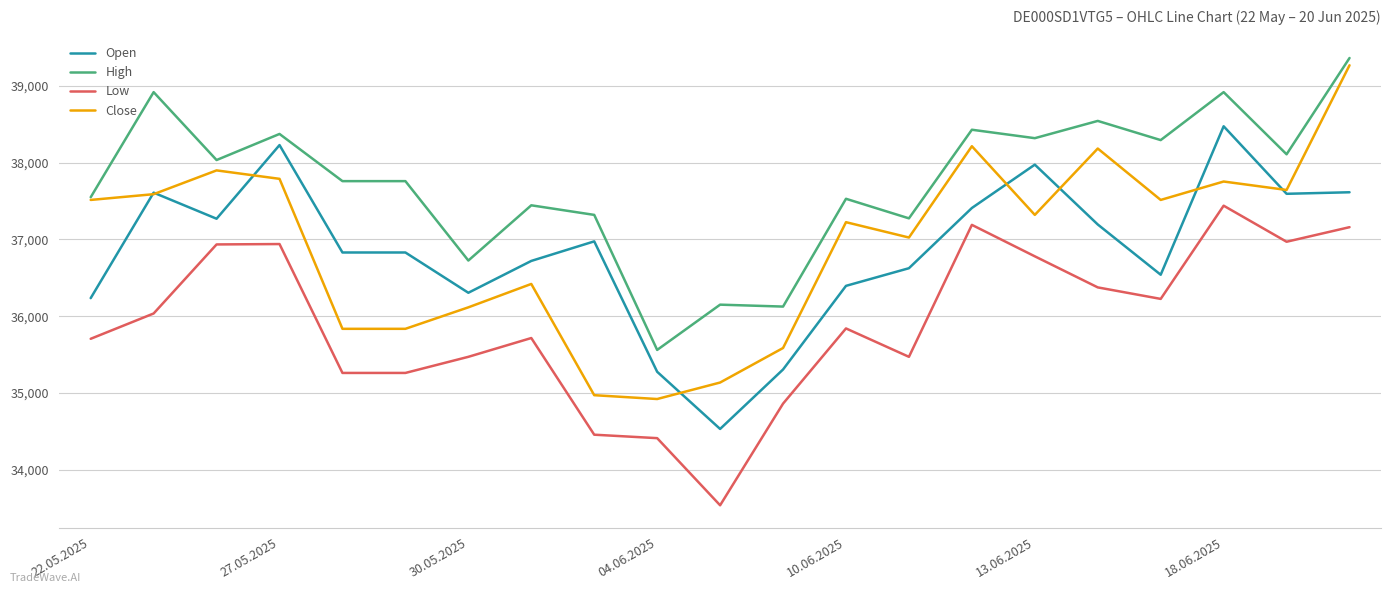

Which series has the widest spread of values?

Close